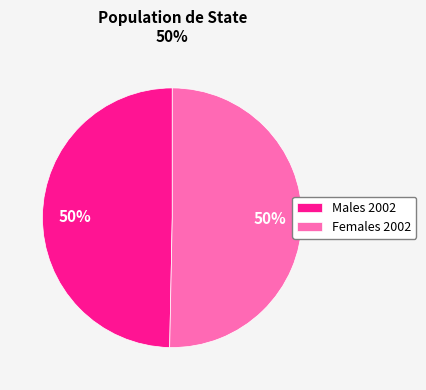

Is the sum of Males 2002 and Females 2002 greater than half?

Yes